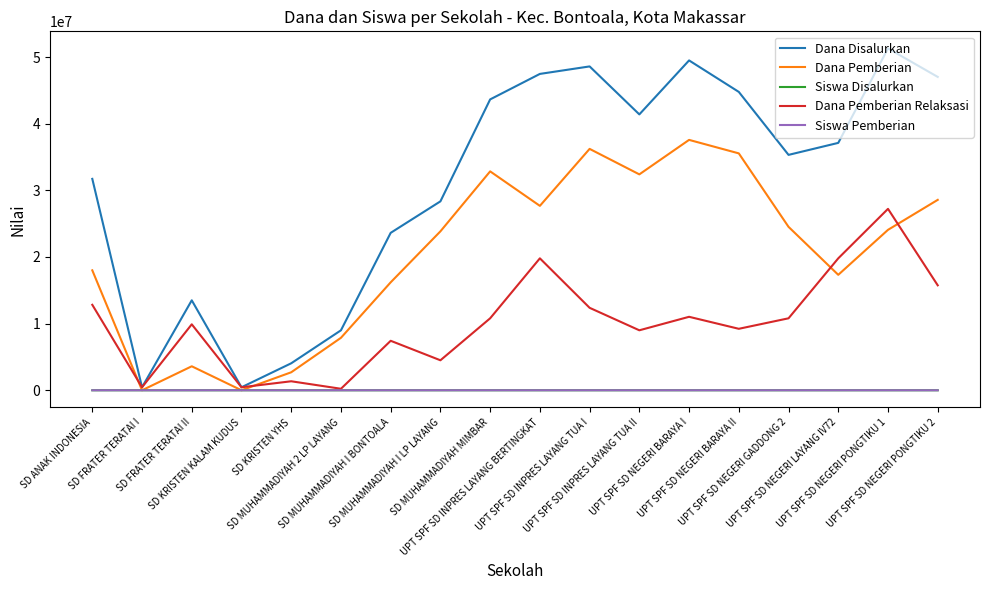

How many lines are shown in the chart?

5